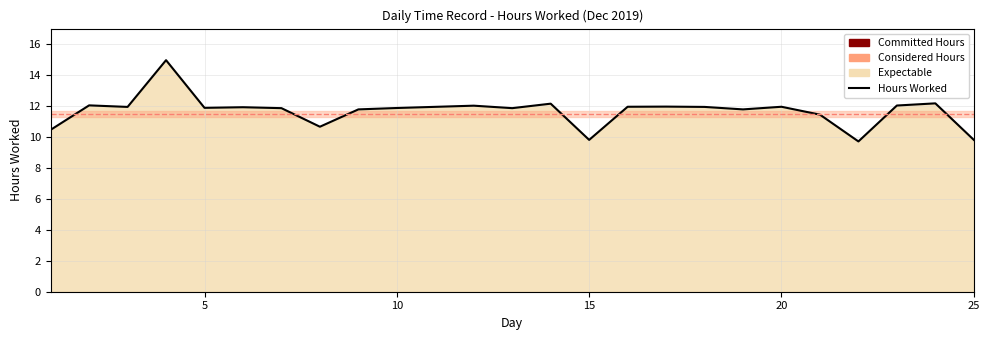

How many interior local valleys (lower than both neighbors) does the data have?

7